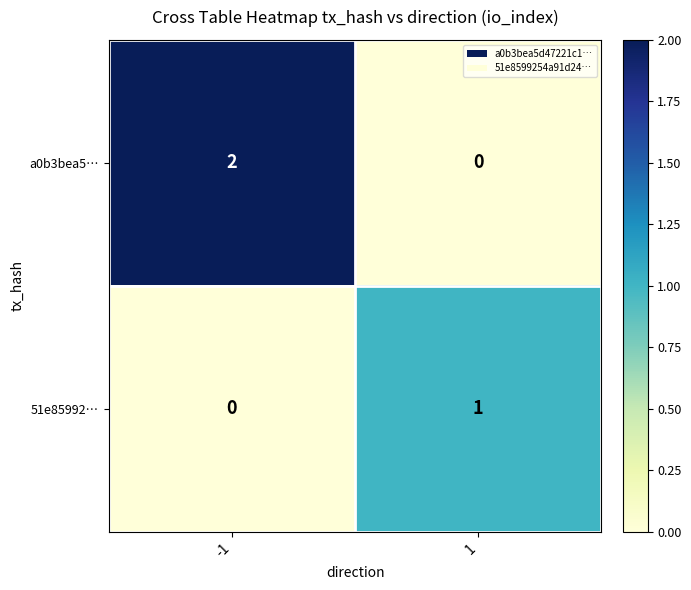

Reading left to right, transcribe all the data shown in this chart.

a0b3bea5…: 2	0
51e85992…: 0	1